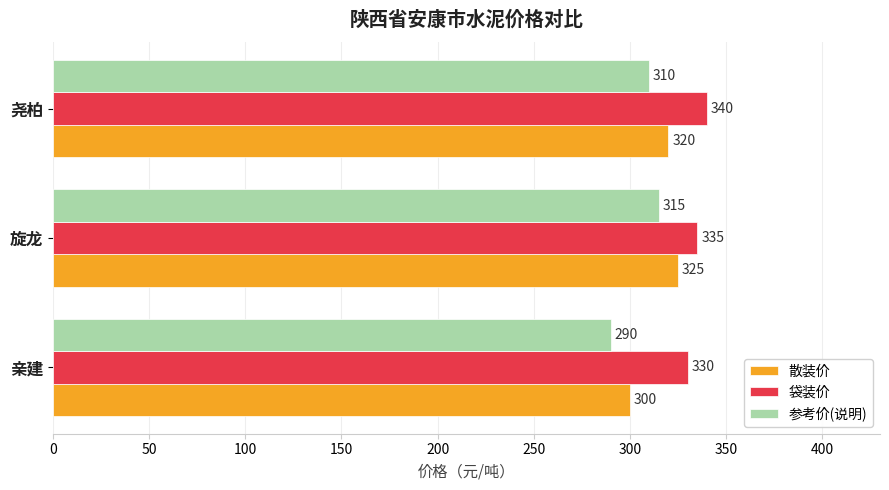

How many values in the 参考价(说明) series are below 310?

1